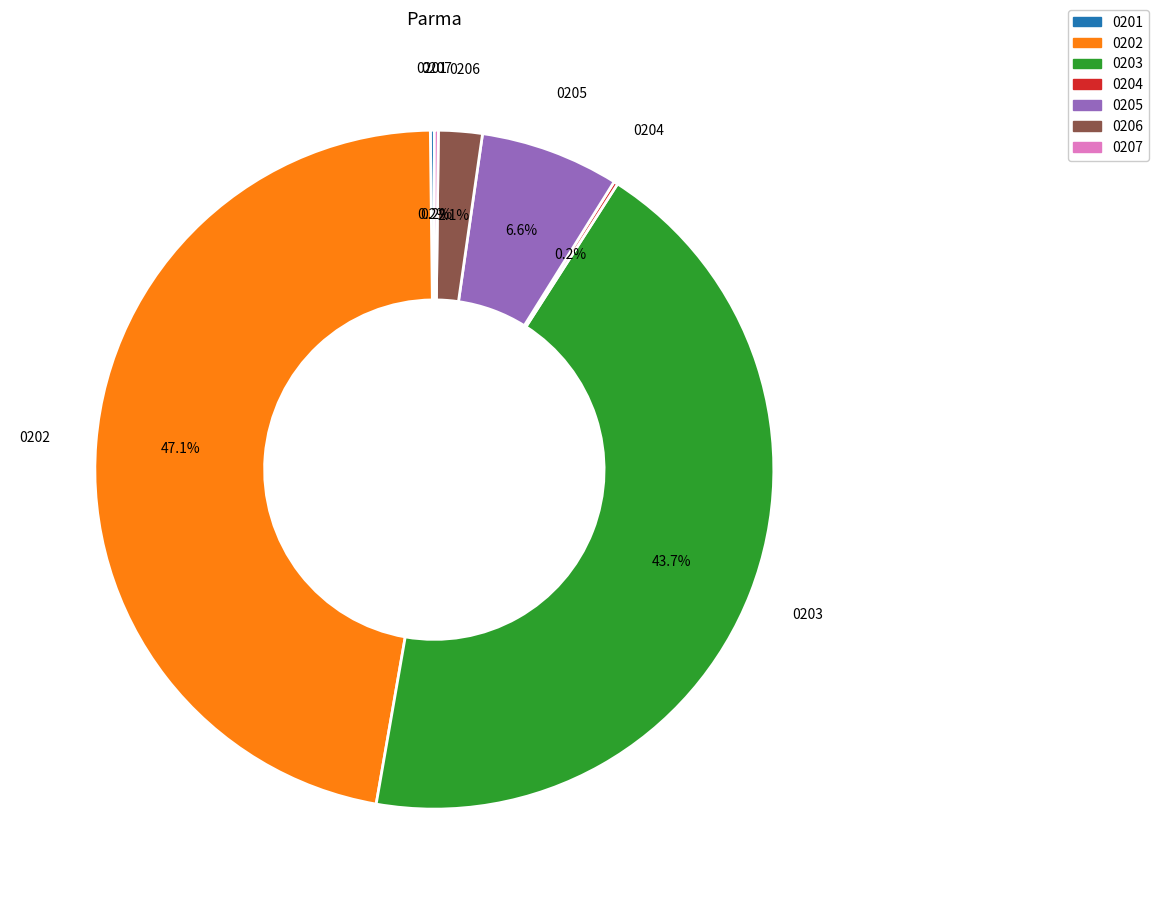

Does any single category account for the majority?

No